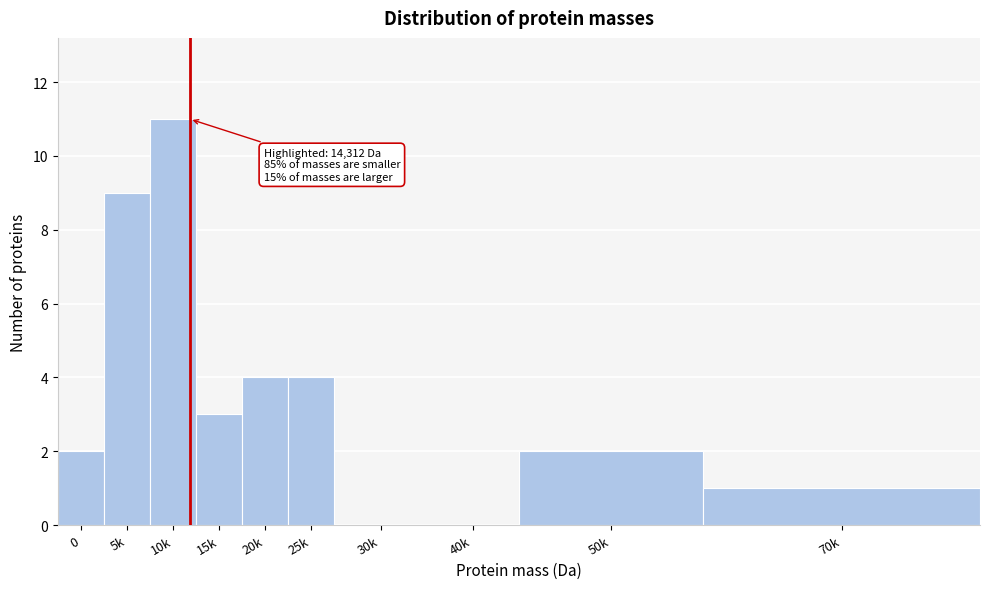

Reading left to right, list all the values displayed in this chart.

0=2	5k=9	10k=11	15k=3	20k=4	25k=4	30k=0	40k=0	50k=2	70k=1